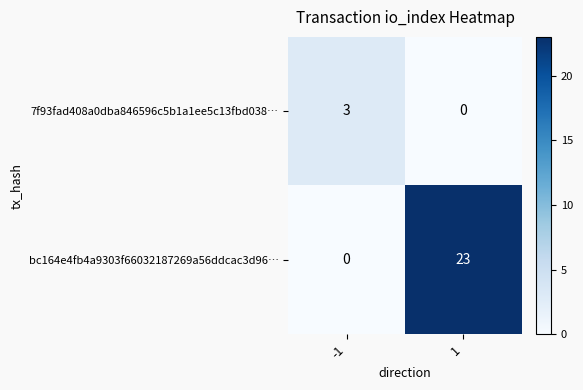

At which category is the sum across all series the highest?

1